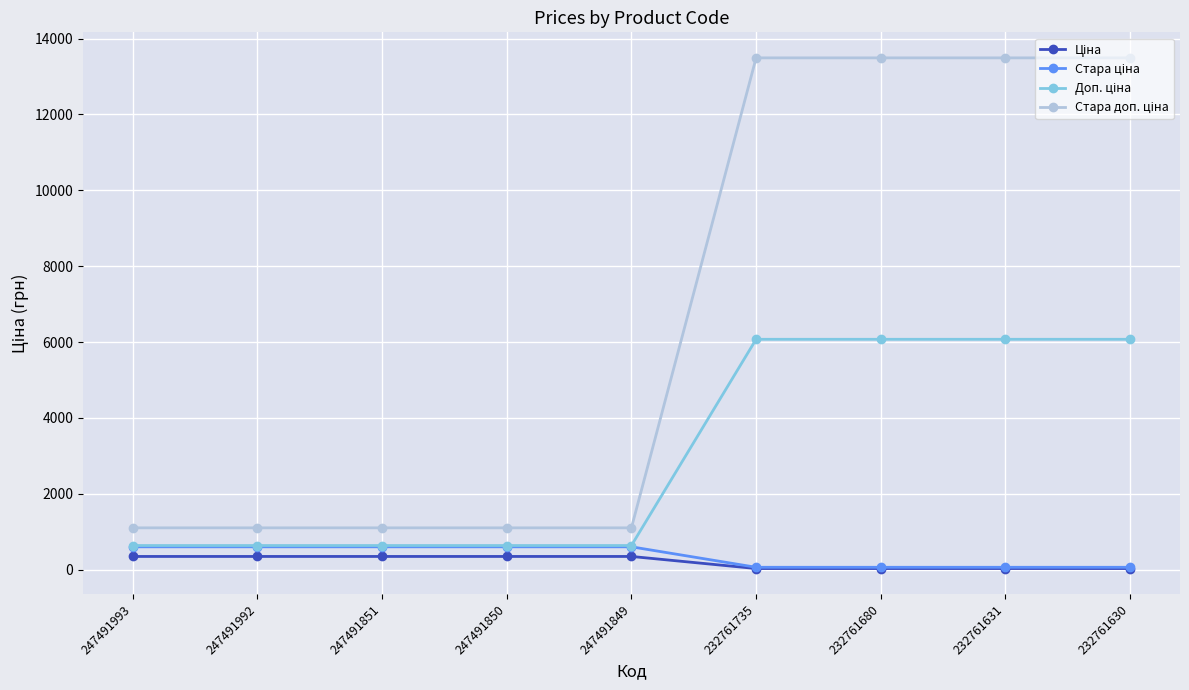

At how many categories does at least one series exceed 2363?

4